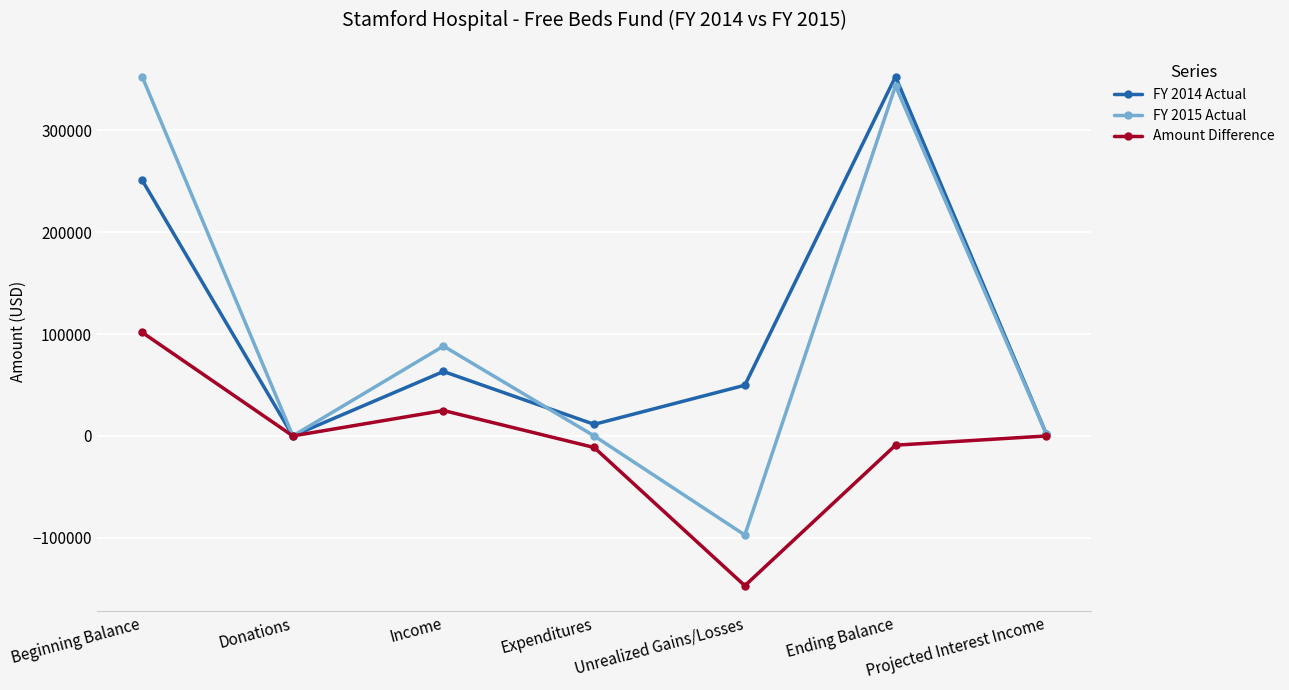

At Income, list the series in order from smallest to largest.

Amount Difference, FY 2014 Actual, FY 2015 Actual